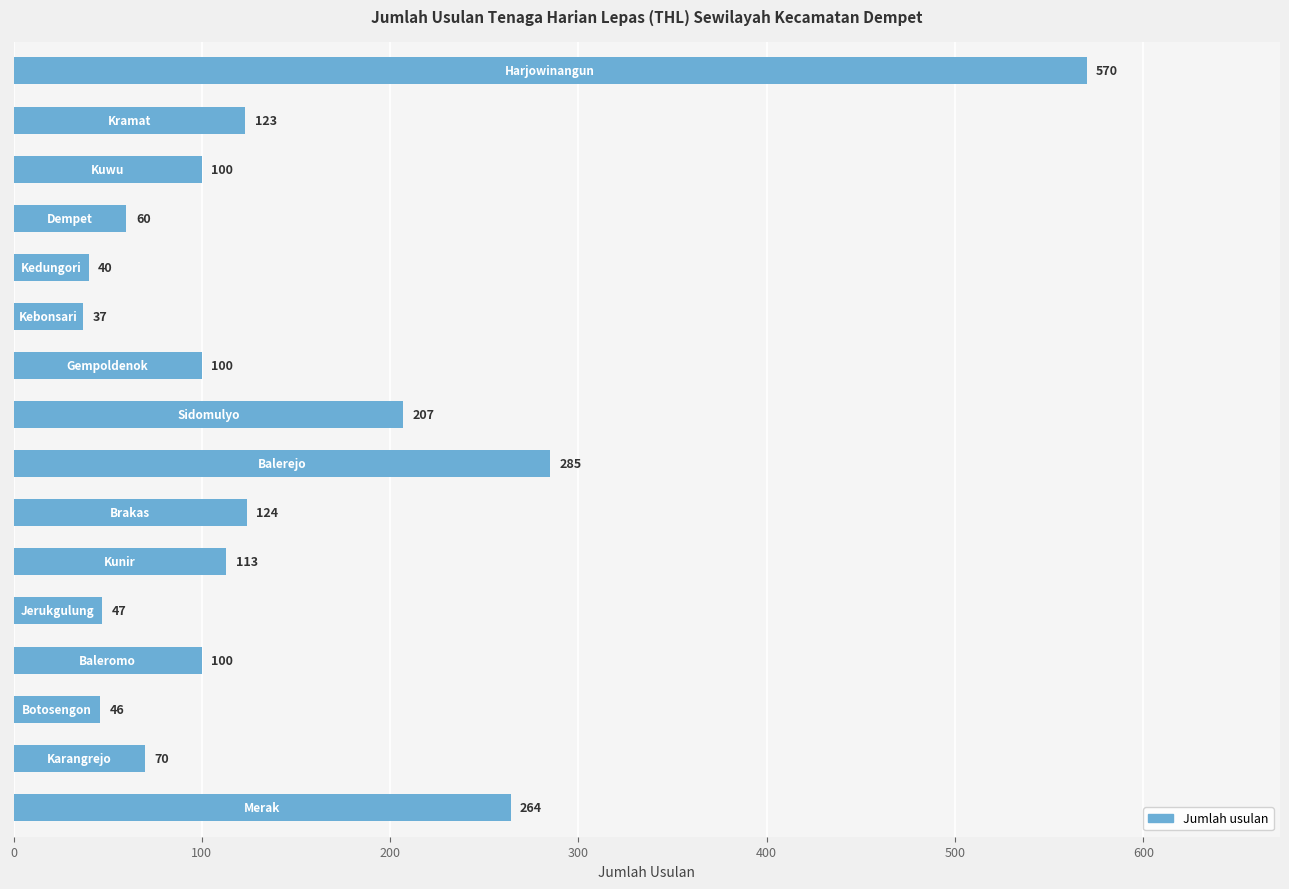

What is the maximum value shown in the chart?

570